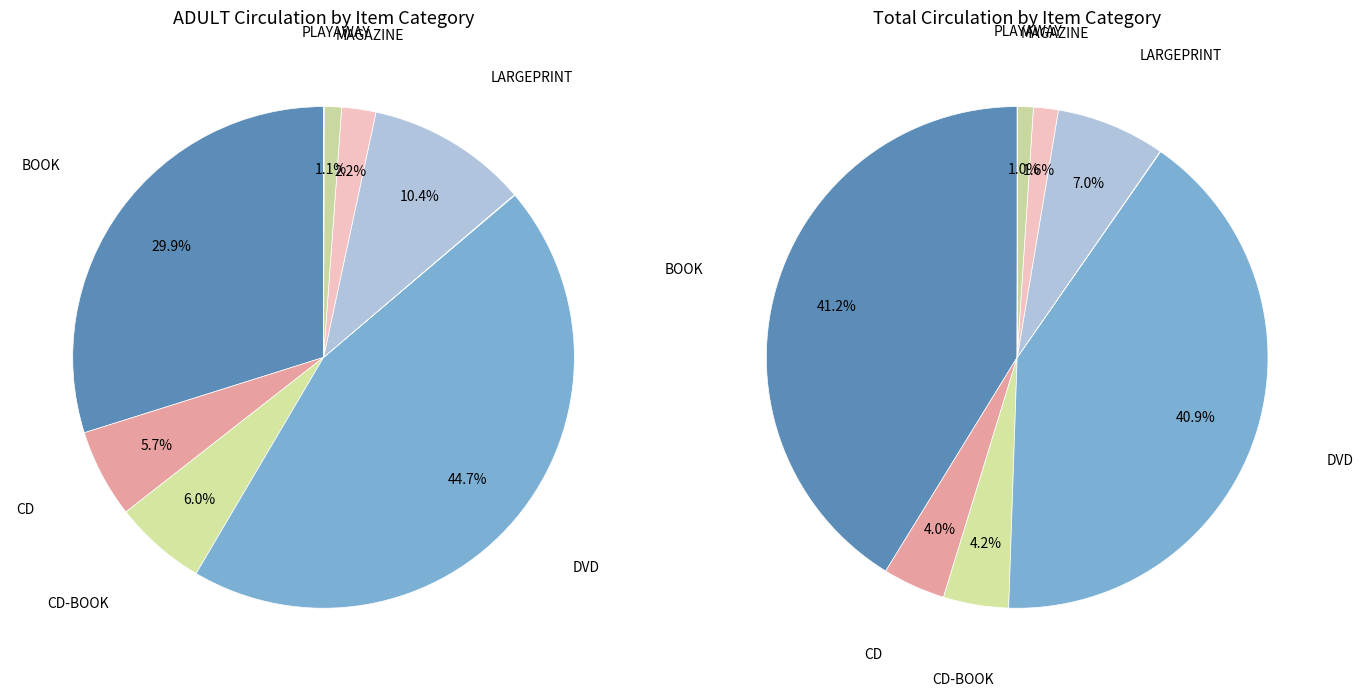

True or false: GAME accounts for 0% of the total.

True